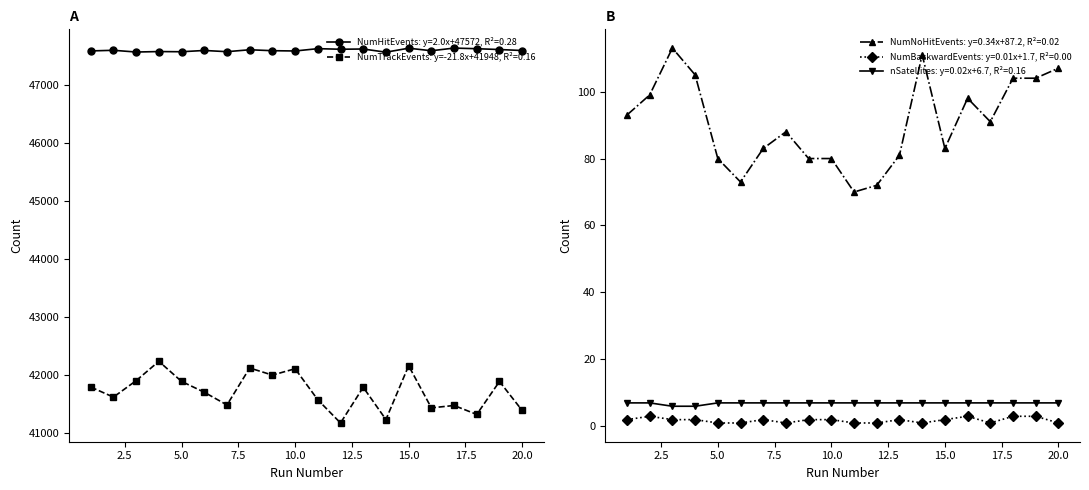

Reading right to left, extract all data points from this chart.

NumHitEvents: 47588	47605	47619	47630	47584	47628	47559	47614	47610	47620	47580	47585	47601	47568	47589	47567	47570	47562	47592	47581
NumTrackEvents: 41394	41893	41326	41480	41439	42164	41238	41793	41179	41578	42112	42003	42125	41489	41708	41894	42240	41907	41624	41797
NumNoHitEvents: 107	104	104	91	98	83	111	81	72	70	80	80	88	83	73	80	105	113	99	93
NumBackwardEvents: 1	3	3	1	3	2	1	2	1	1	2	2	1	2	1	1	2	2	3	2
nSatellites: 7	7	7	7	7	7	7	7	7	7	7	7	7	7	7	7	6	6	7	7